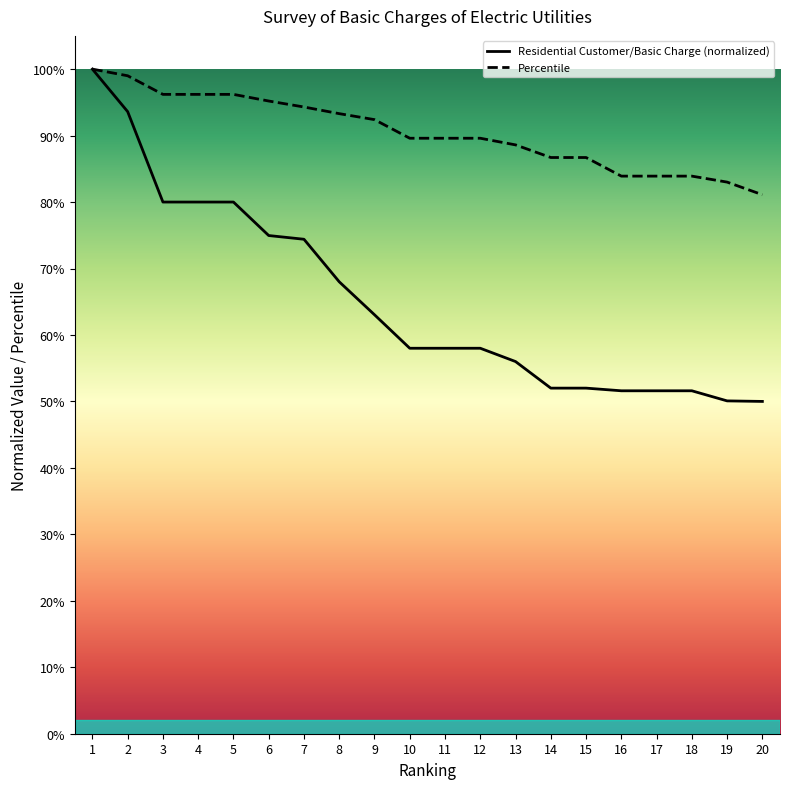

Between 7 and 5, which is larger?

5